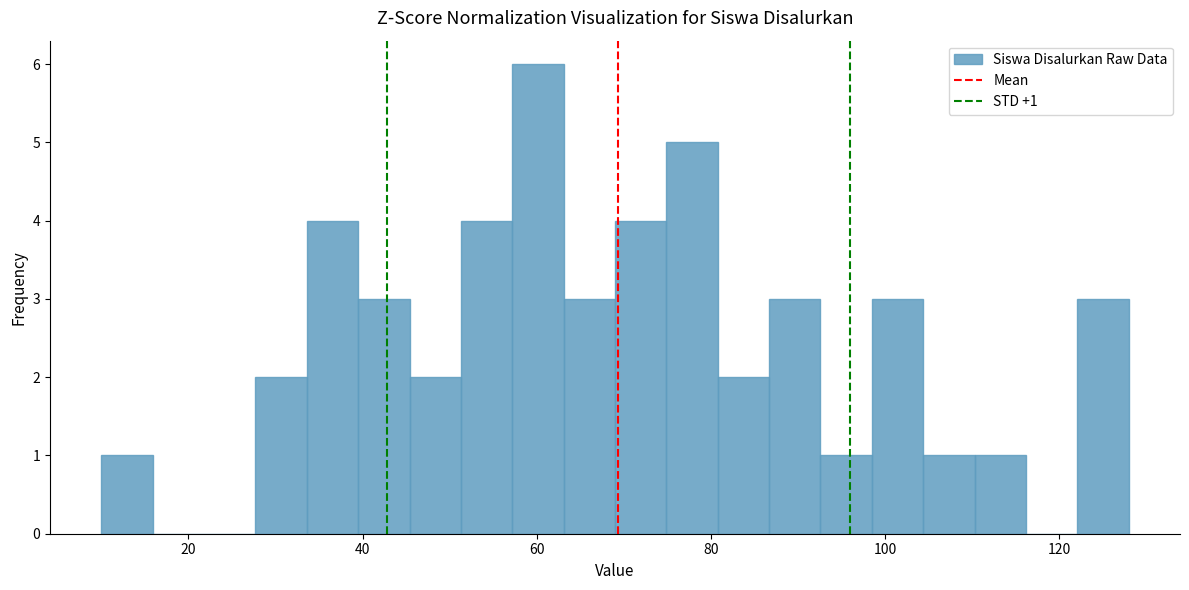

Around what value on the x-axis is the tallest bar? Give the approximate position of its centre, as read against the axis.

60